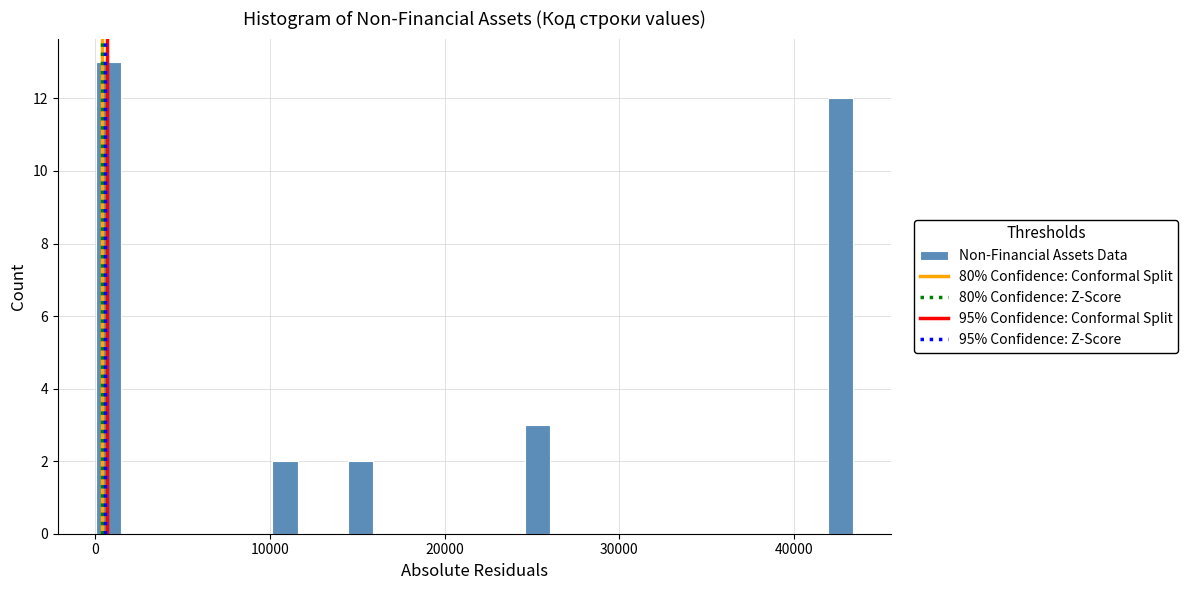

Read against the x-axis, roughly where is the centre of the tallest bar?

1000